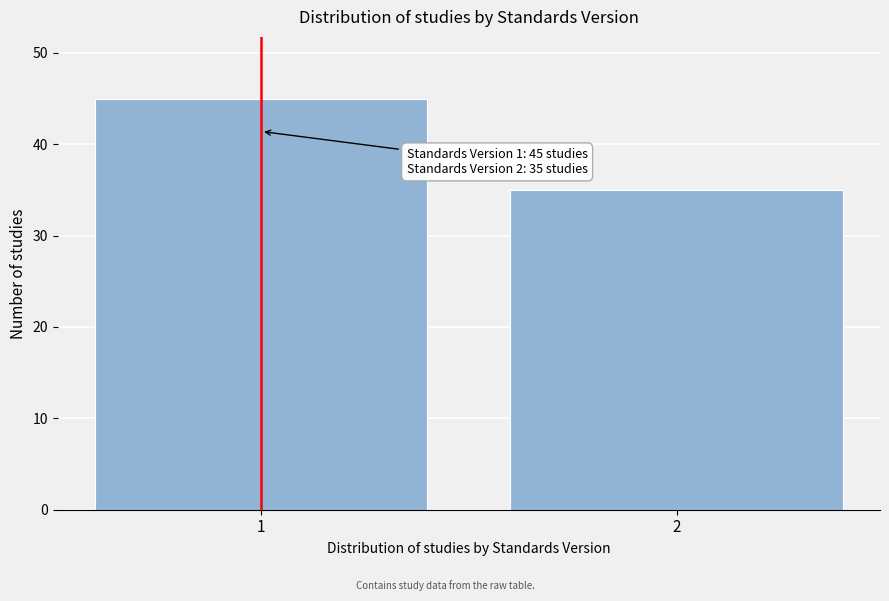

Reading left to right, what are all the values shown in this chart?

1=45	2=35